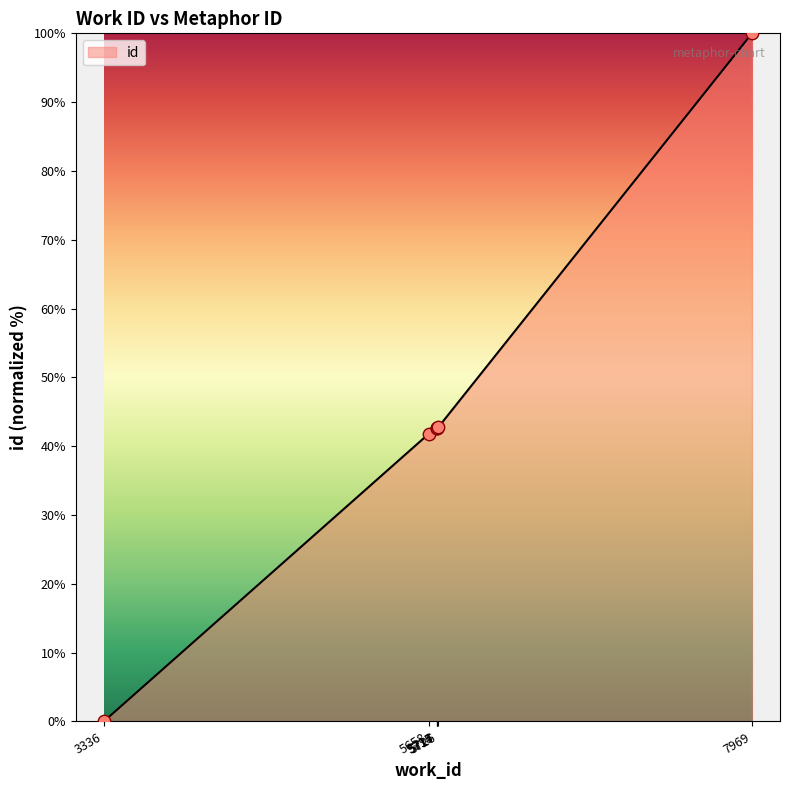

What is the change in value from 5658 to 5717?

+0.8